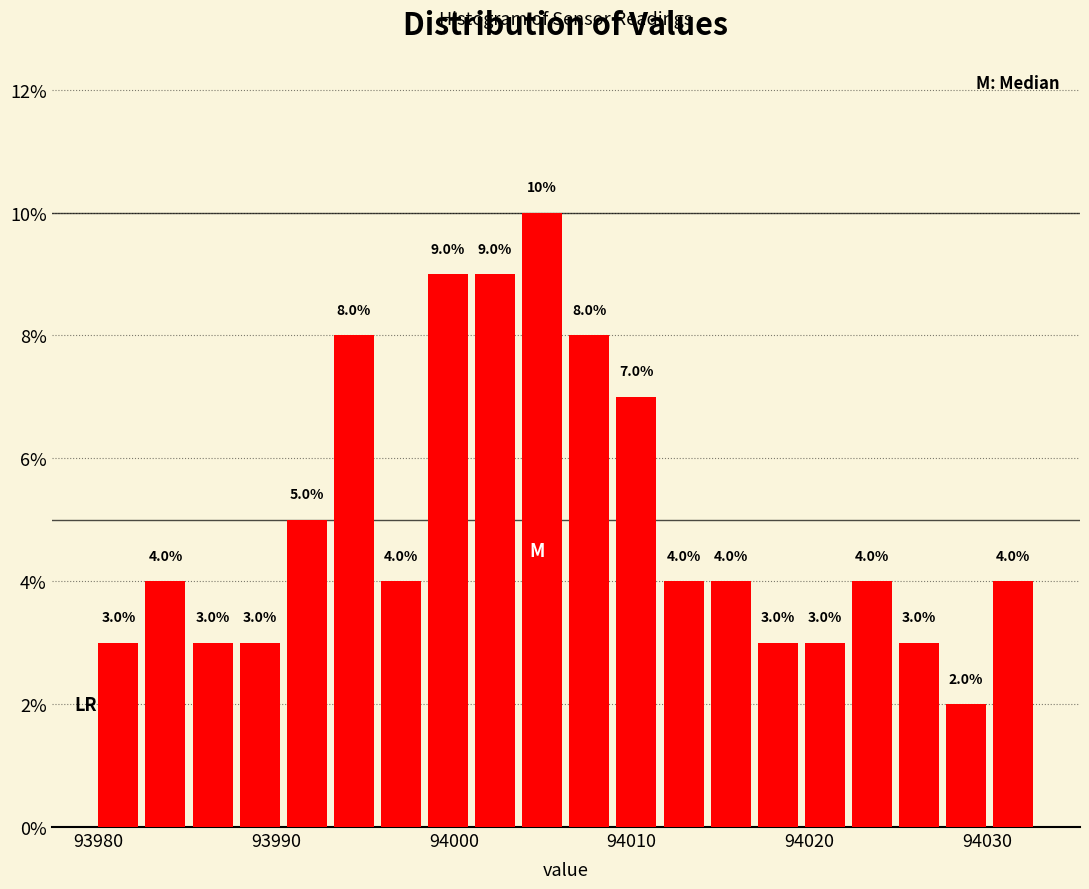

Around what value on the x-axis is the tallest bar? Give the approximate position of its centre, as read against the axis.

94005